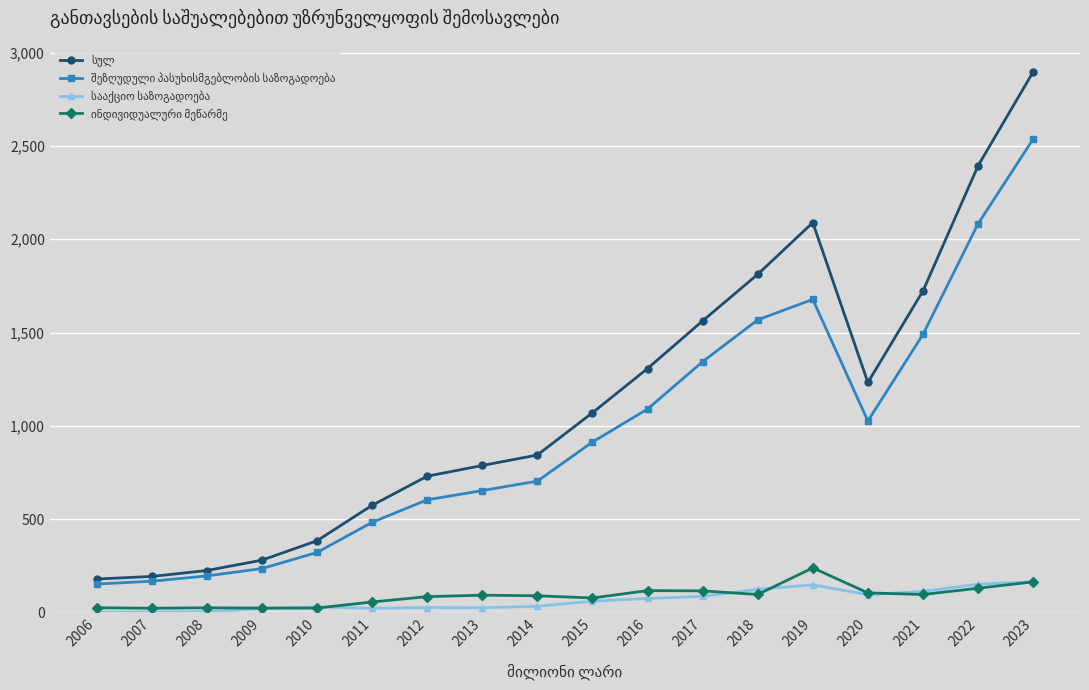

What is the total value across all series at 2021?

3422.0